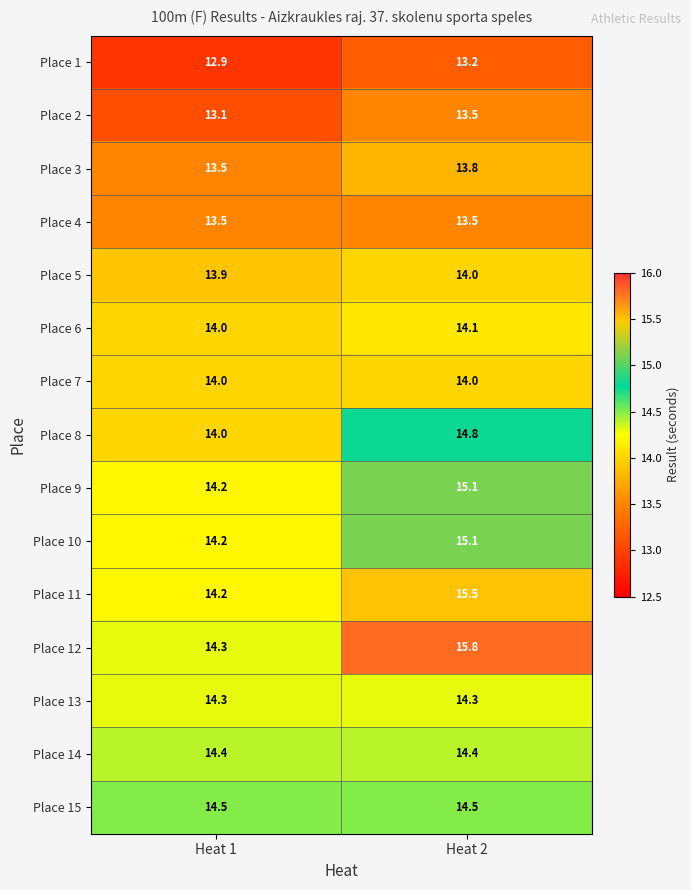

How many values in the Place 5 series are below 14?

1